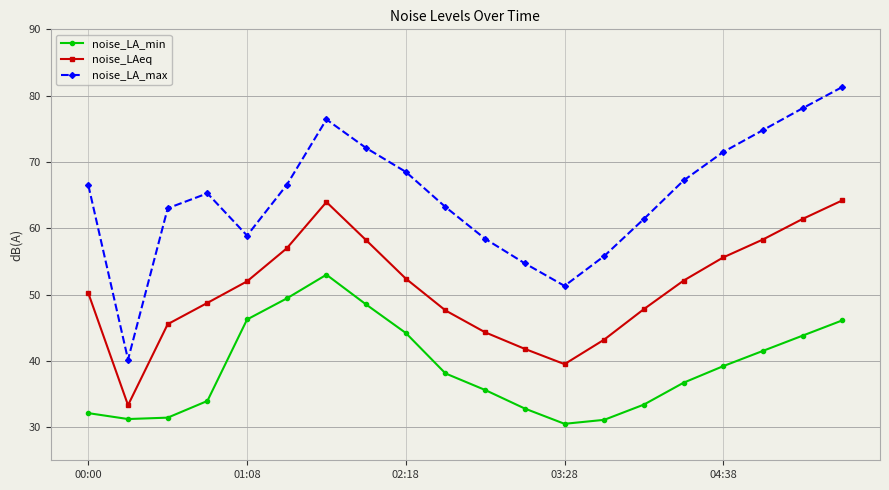

Which series has the largest total across all categories?

noise_LA_max